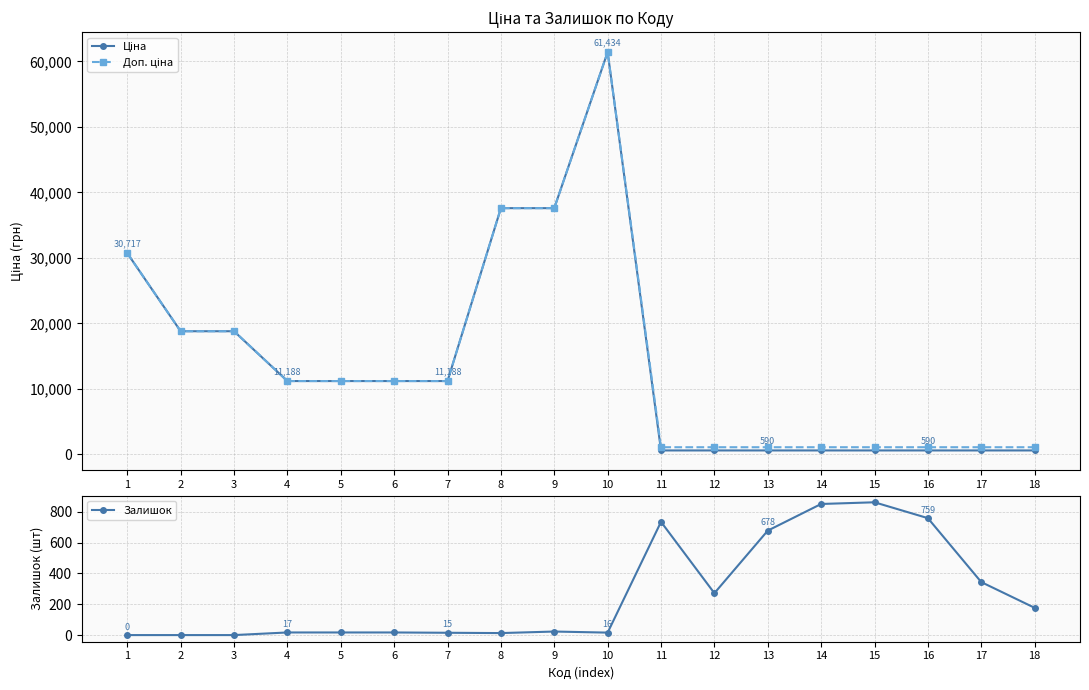

At which category does the chart reach its peak across all series?

10